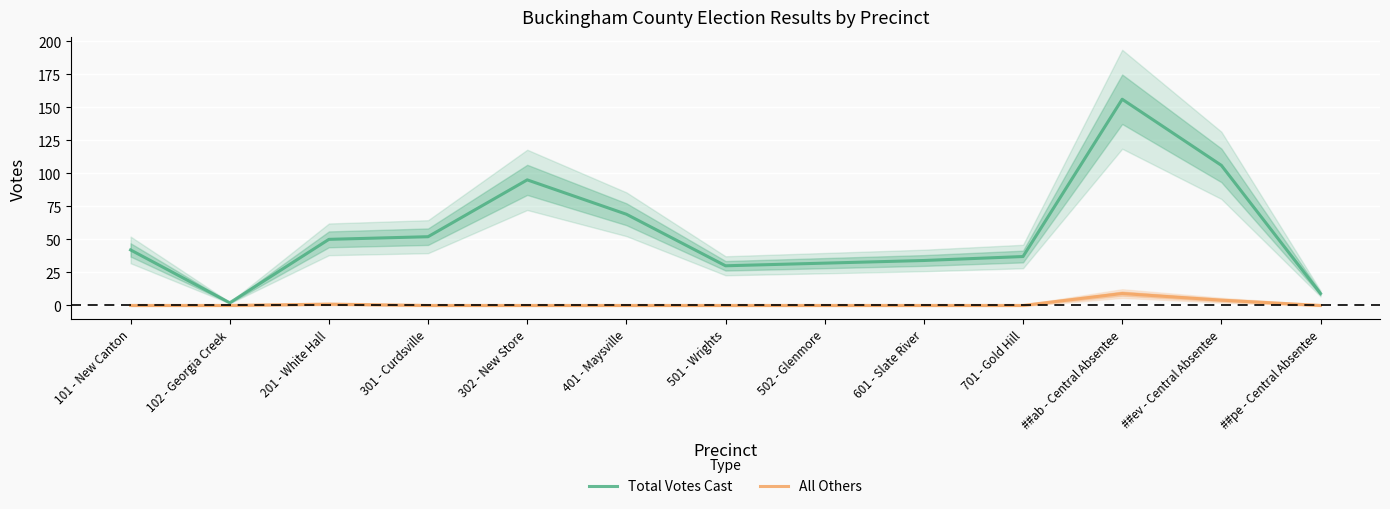

How many lines are shown in the chart?

2